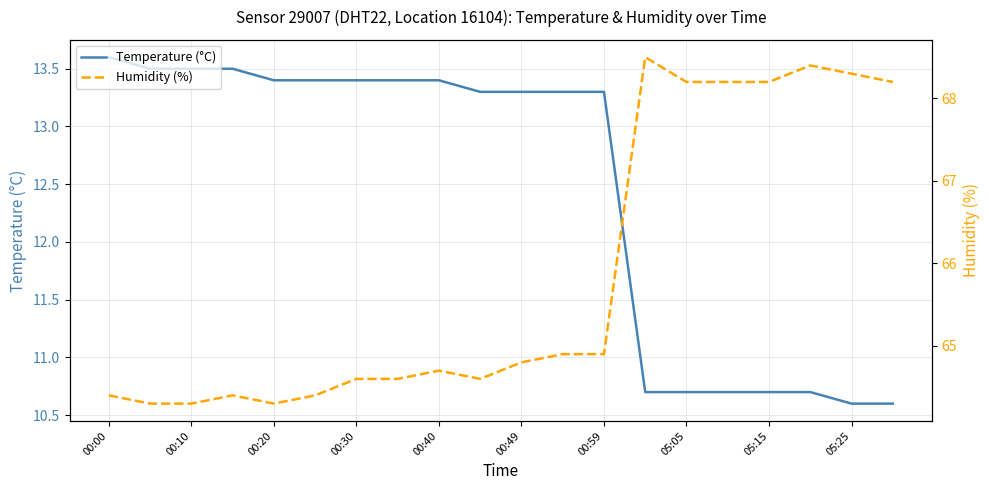

Count the number of data series in this chart.

2